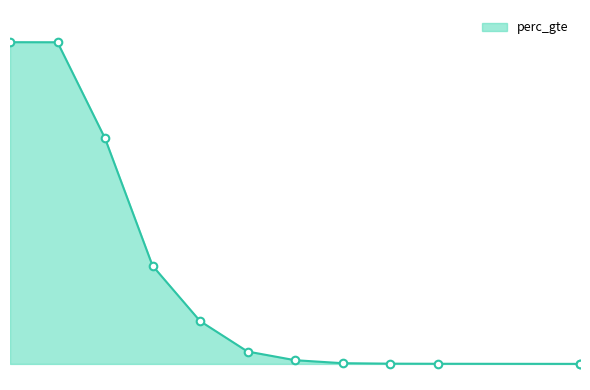

Between 5 and 8, which is larger?

5